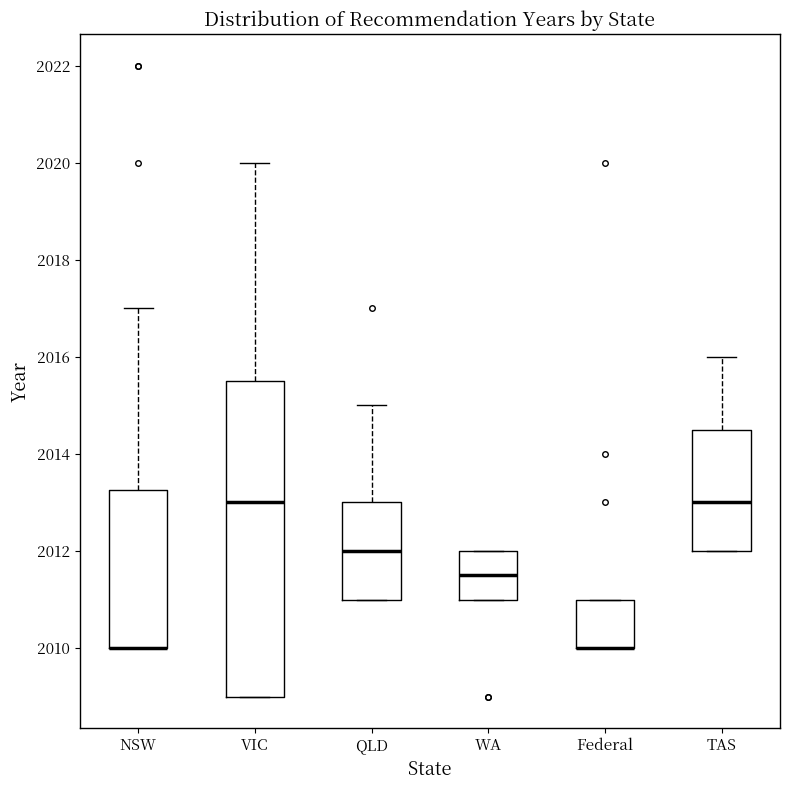

Where does the median line of the box for VIC sit on the y-axis? The values are not printed on the chart, so give them approximately, as read against the axis.

2013.0